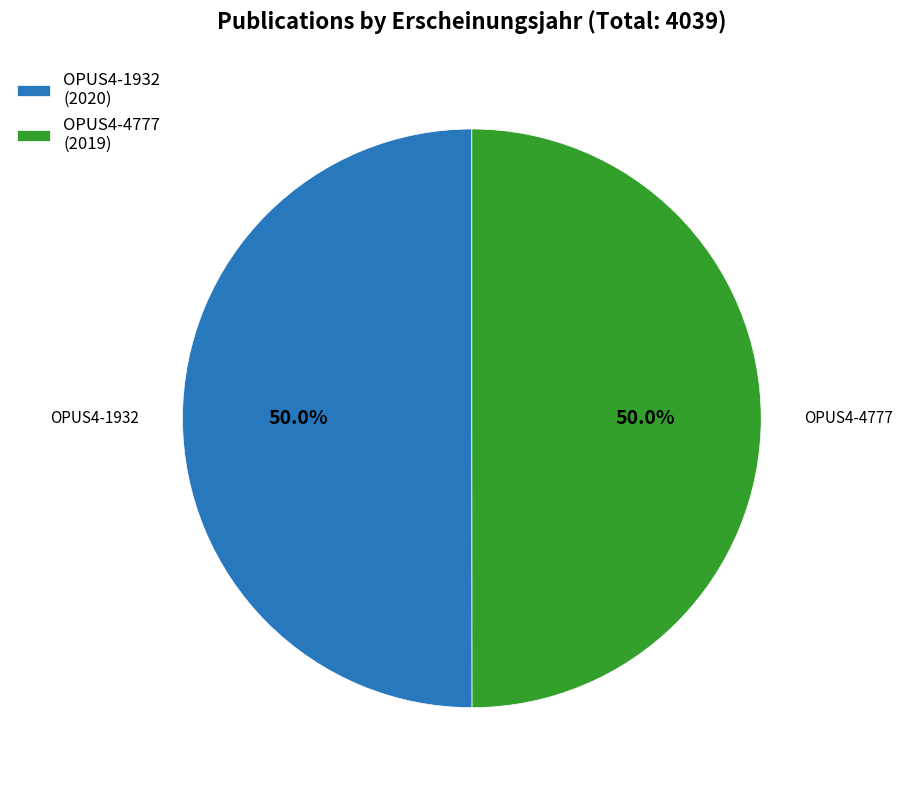

Approximately how many times larger is the value at OPUS4-4777 (2019) compared to OPUS4-1932 (2020)?

1.0